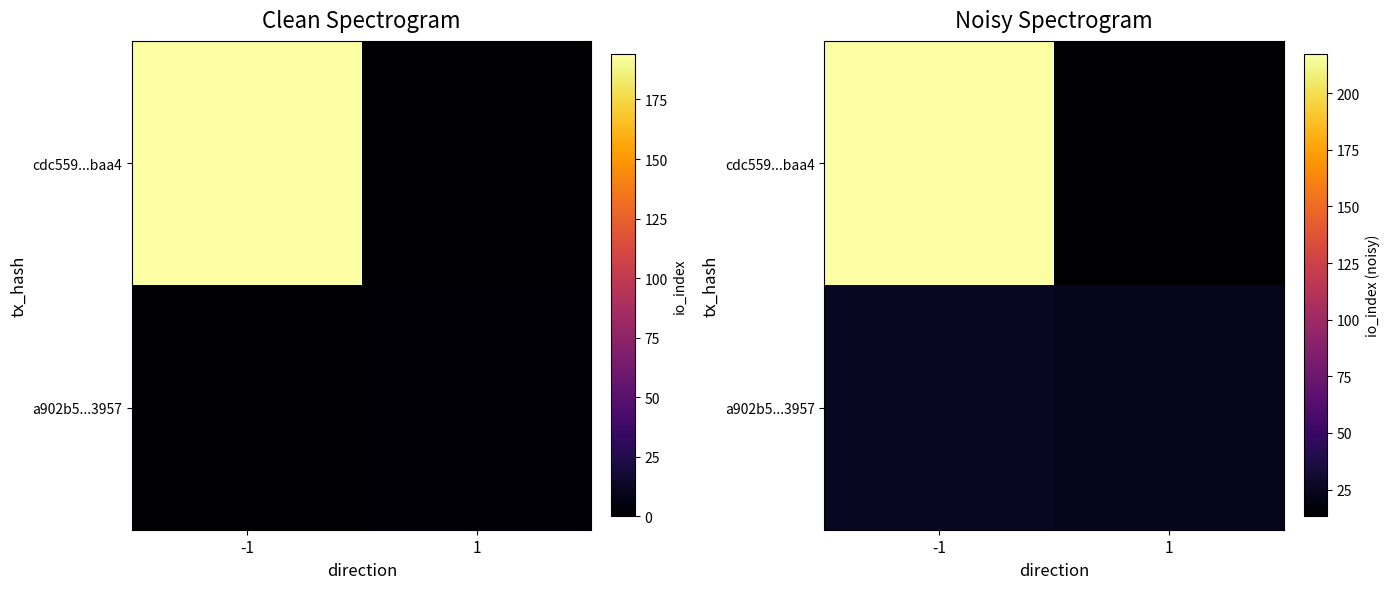

Which series changed the most between -1 and 1?

cdc559...baa4